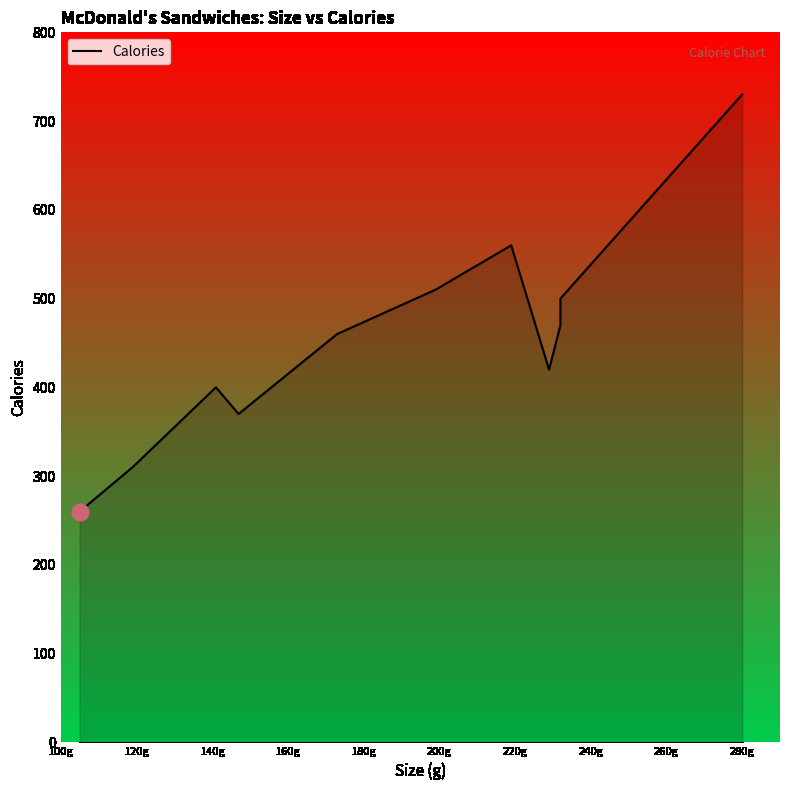

How many categories are shown in the chart?

11